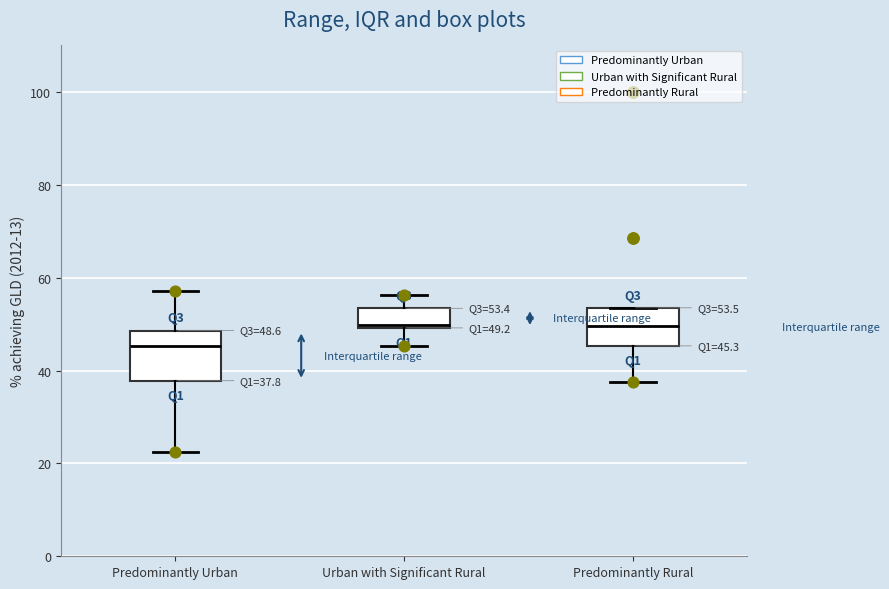

Which box is the tallest, from its lower edge to its upper edge?

Predominantly Urban